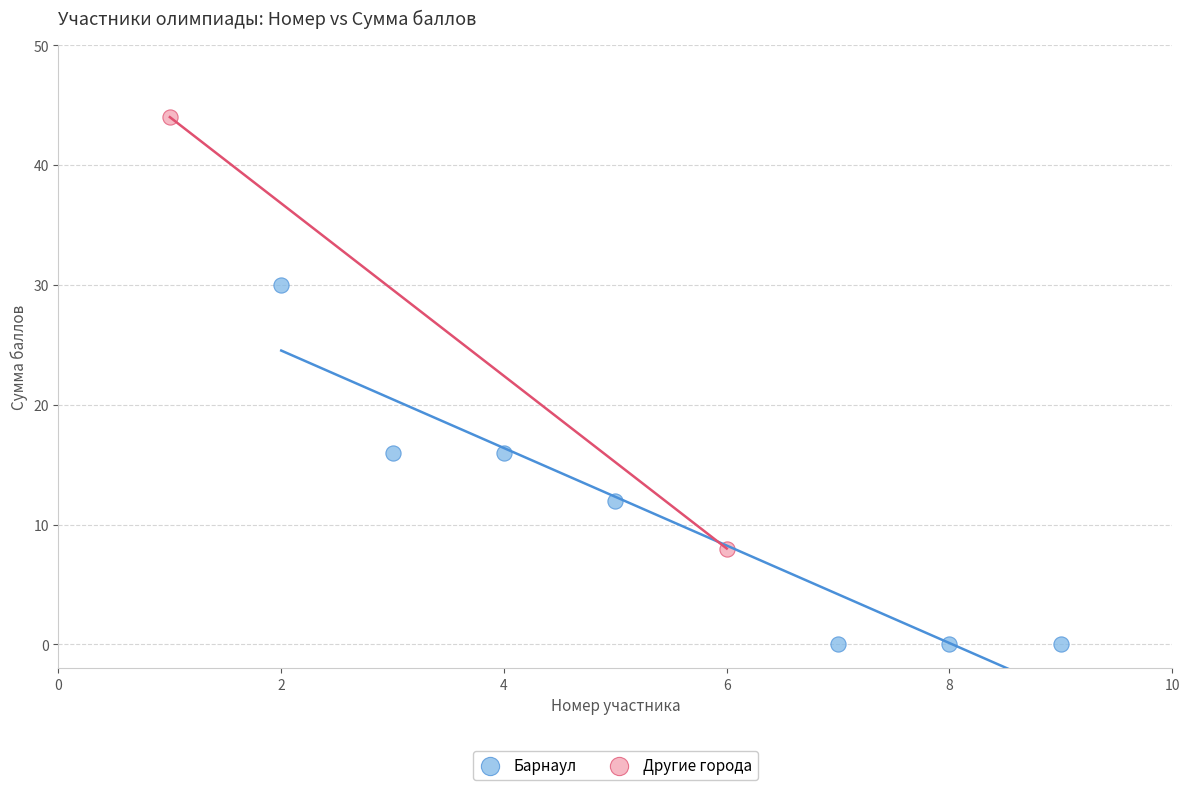

What are all the series names shown in the legend?

Барнаул, Другие города